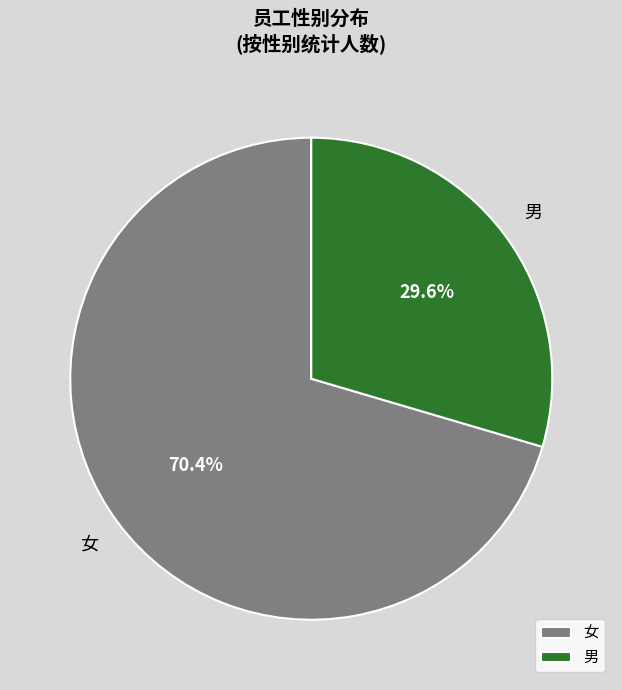

To the nearest percent, what is the combined percentage of 男 and 女?

100%